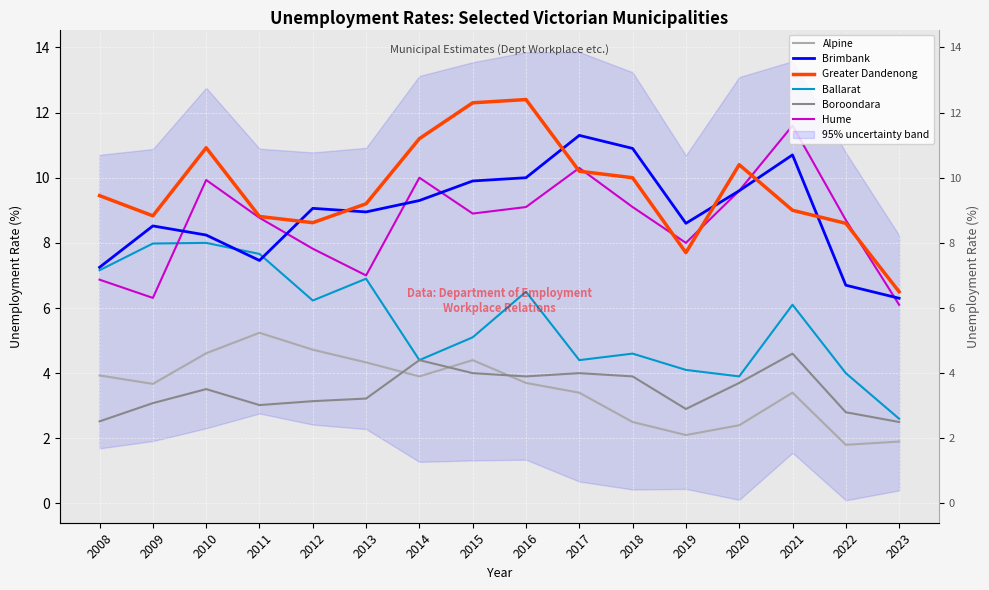

Between 2009 and 2017, which series saw the biggest shift?

Hume